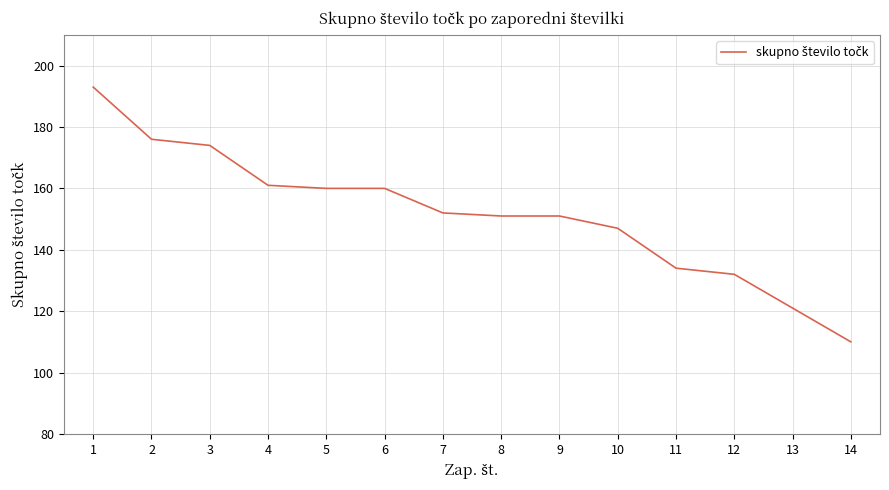

What is the sum of all values?

2122